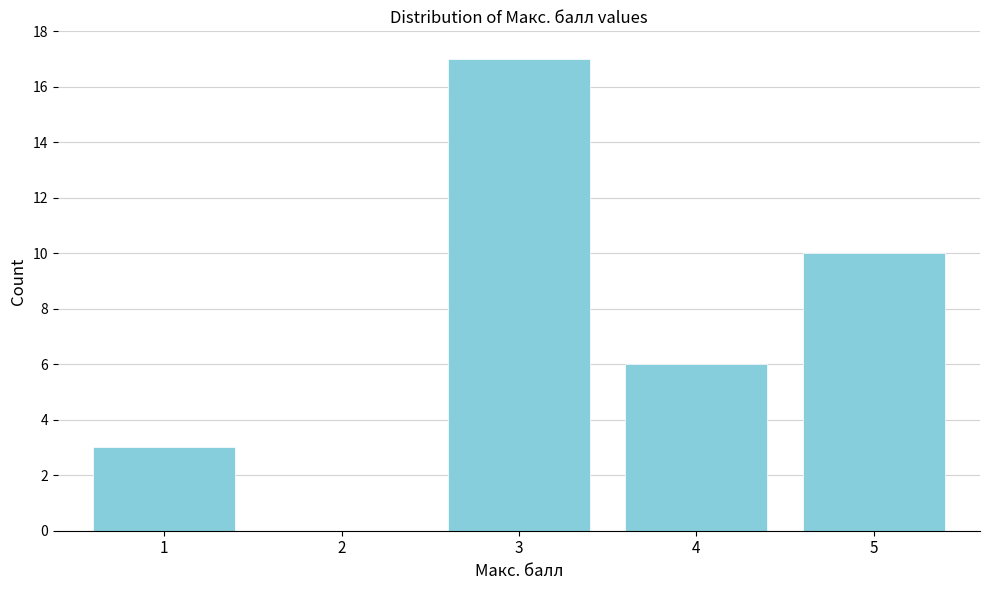

Reading left to right, what are all the values shown in this chart?

1=3	2=0	3=17	4=6	5=10